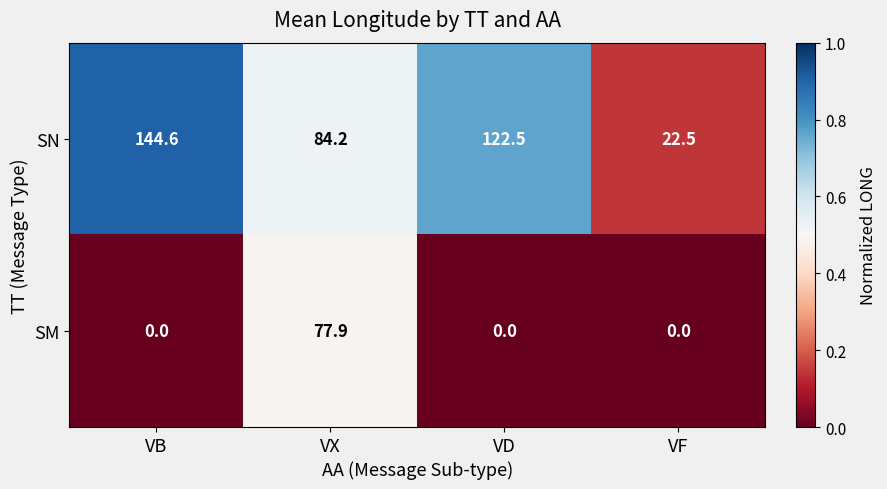

What is the sum of the SN values at VF and VX?

106.7